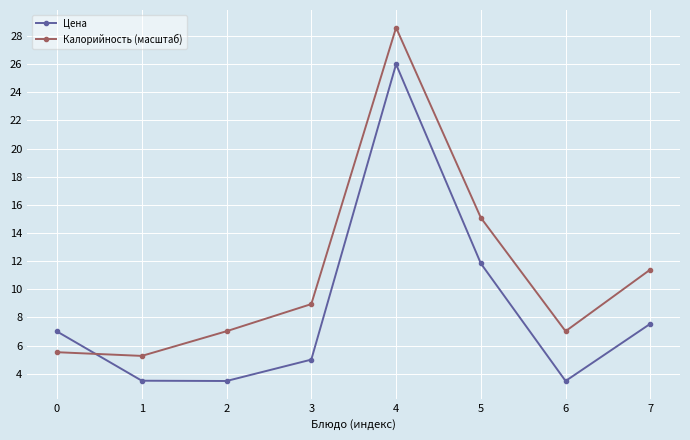

What is the average value of the Калорийность (масштаб) series?

11.1